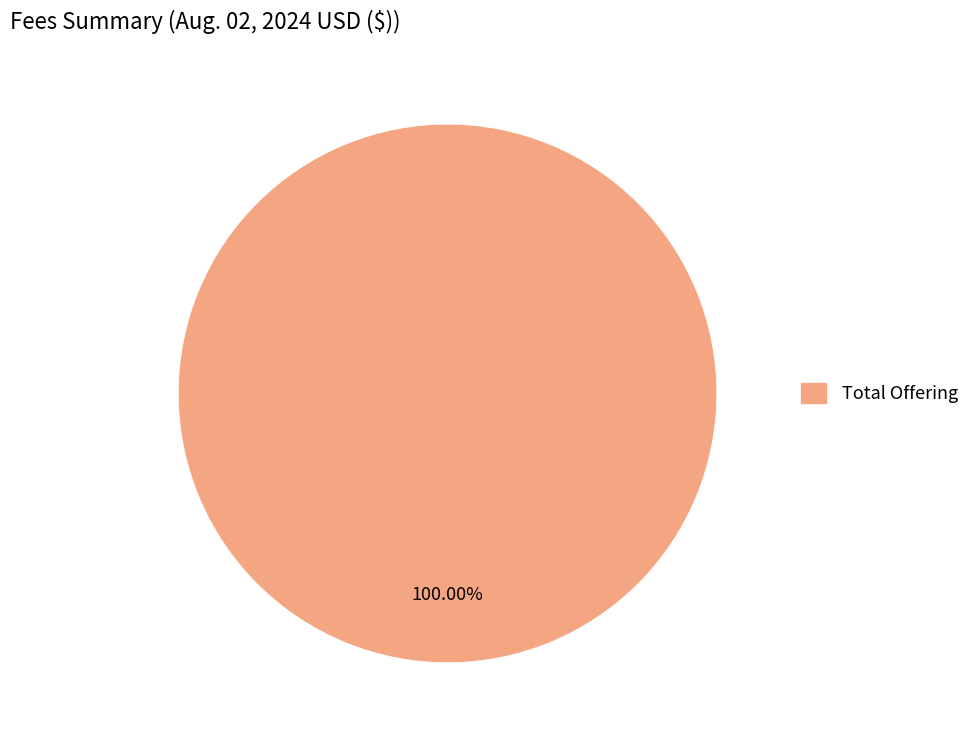

Rank the categories by value from lowest to highest.

Total Offering